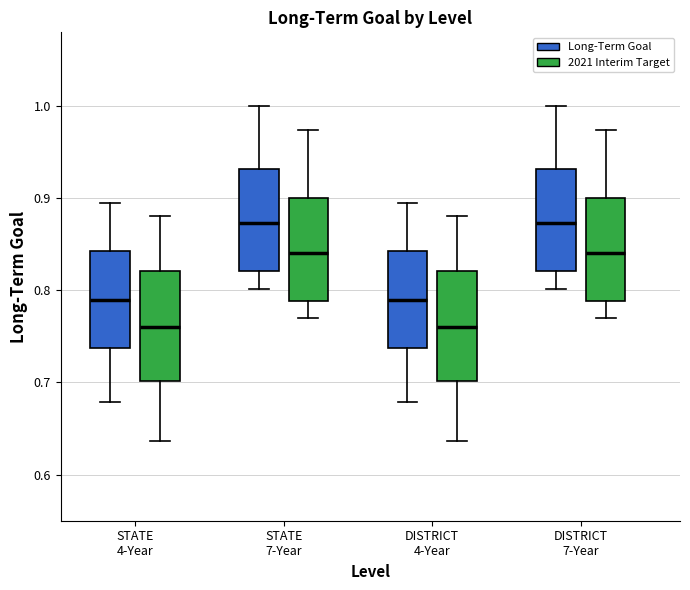

Where does the lower whisker of the box for STATE 4-Year (Long-Term Goal) end on the y-axis? The values are not printed on the chart, so give them approximately, as read against the axis.

0.68